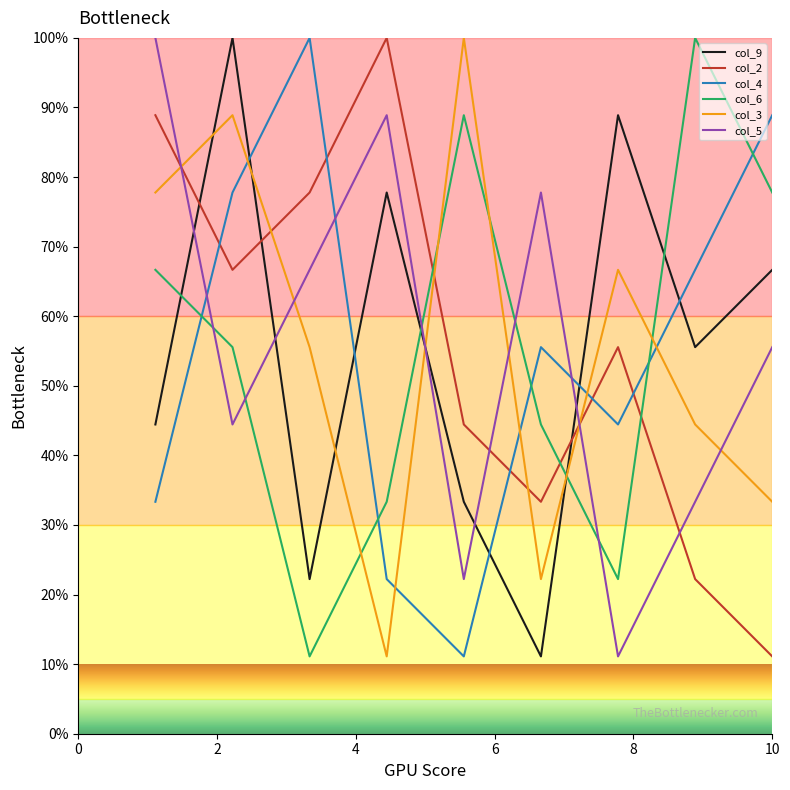

What are all the series names shown in the legend?

col_9, col_2, col_4, col_6, col_3, col_5